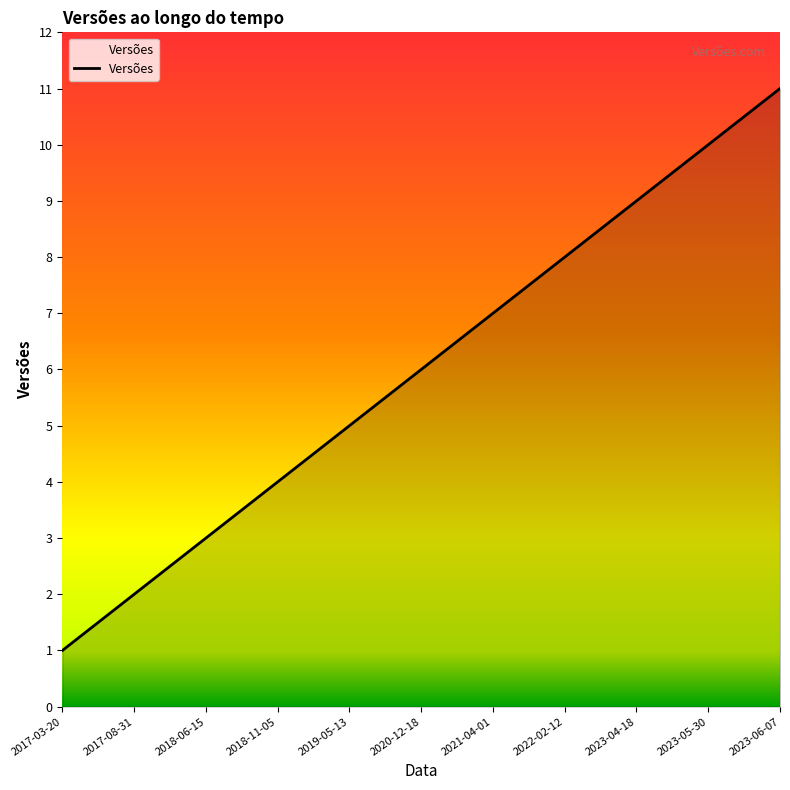

Reading left to right, what are all the values shown in this chart?

1	2	3	4	5	6	7	8	9	10	11